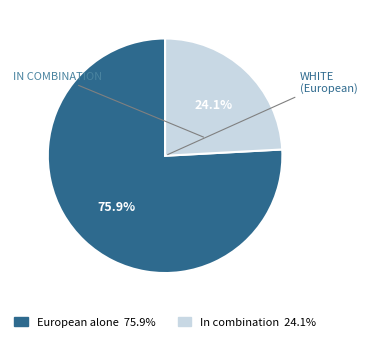

Count the number of slices in the pie.

2